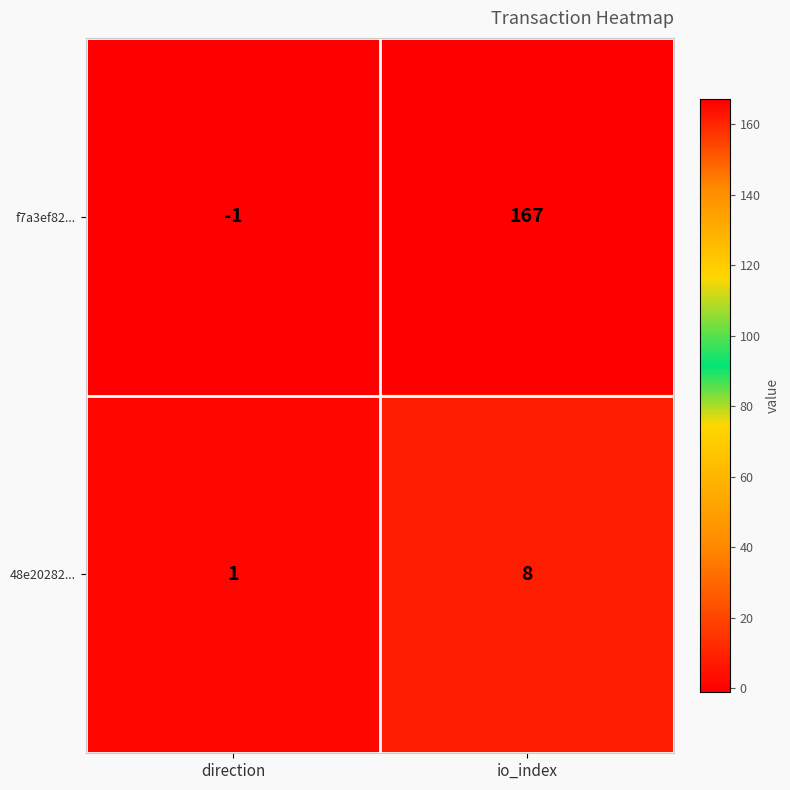

Reading left to right, what are all the values shown in this chart?

f7a3ef82...: direction=-1	io_index=167
48e20282...: direction=1	io_index=8